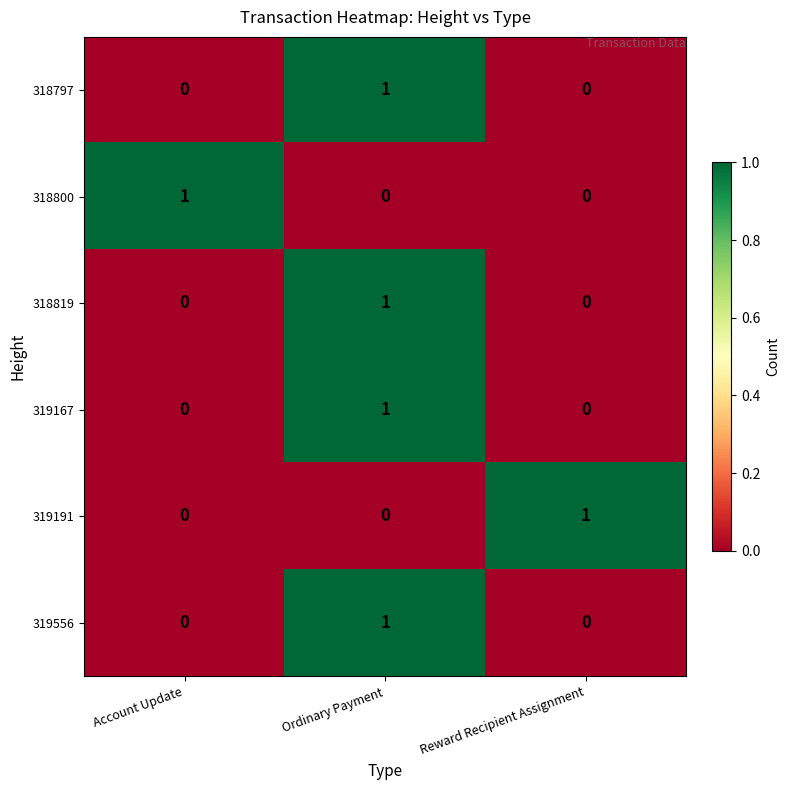

What is the difference between the highest and lowest values at Reward Recipient Assignment?

1